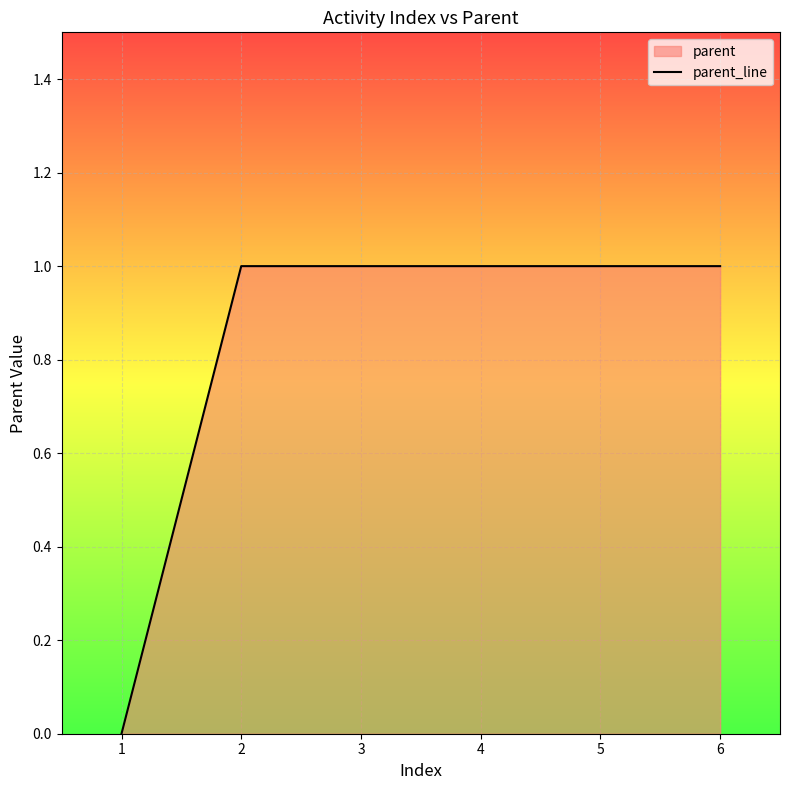

Reading left to right, what are all the values shown in this chart?

1=0	2=1	3=1	4=1	5=1	6=1